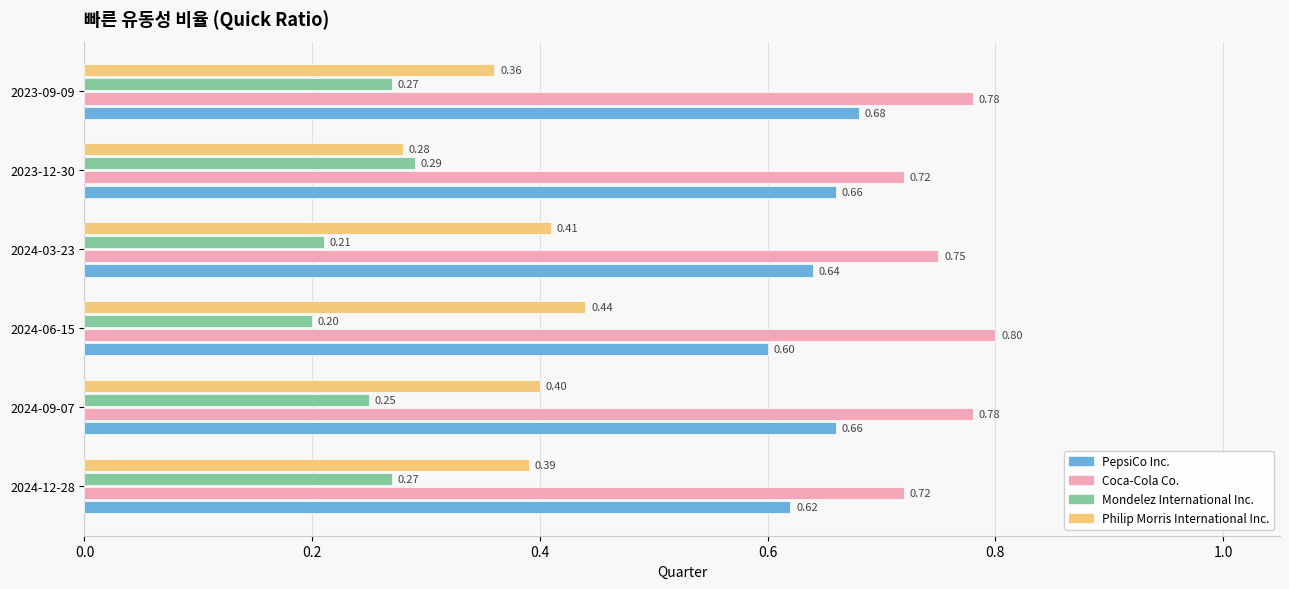

What is the spread (max minus min) of values at 2024-06-15?

0.6